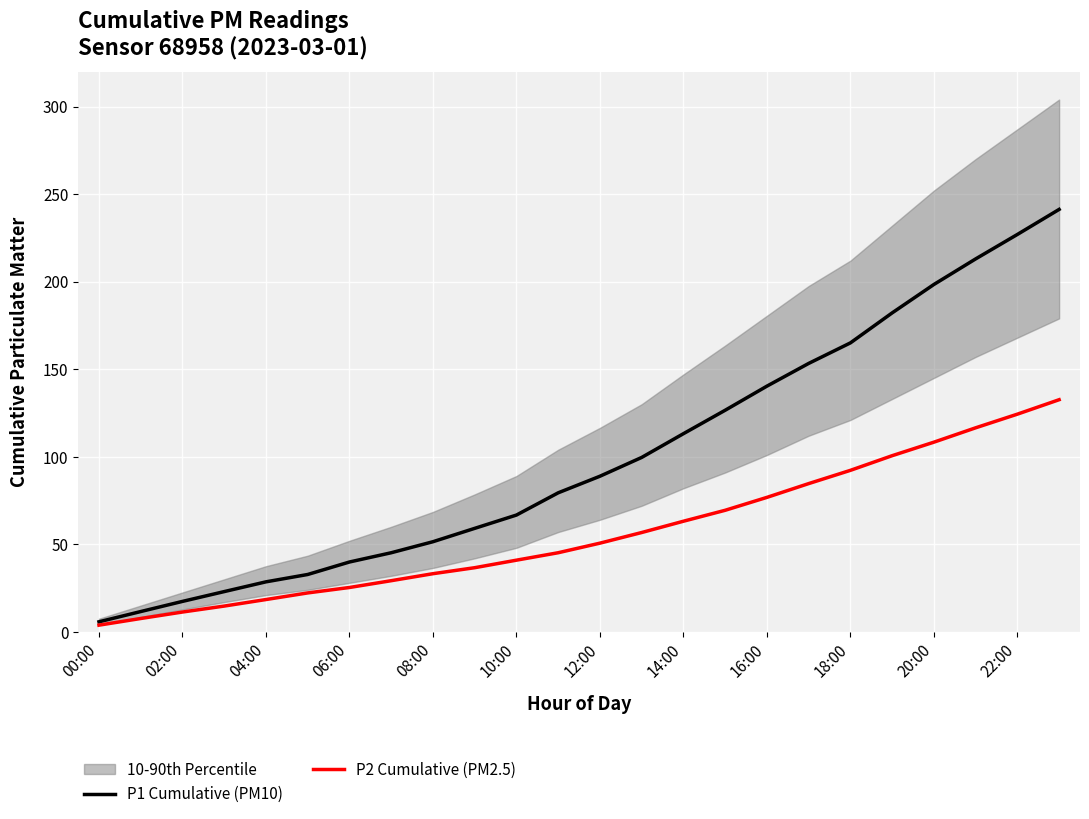

What is the average value of the P2 Cumulative (PM2.5) series?

56.9